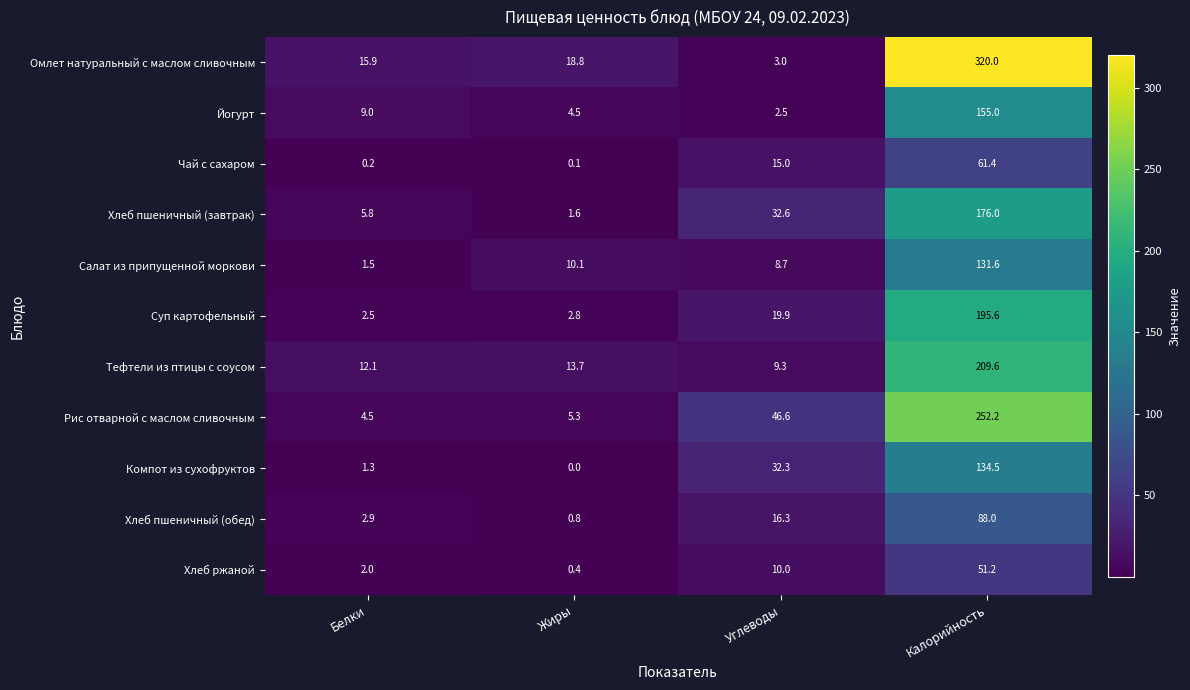

Which series changed the most between Белки and Жиры?

Салат из припущенной моркови